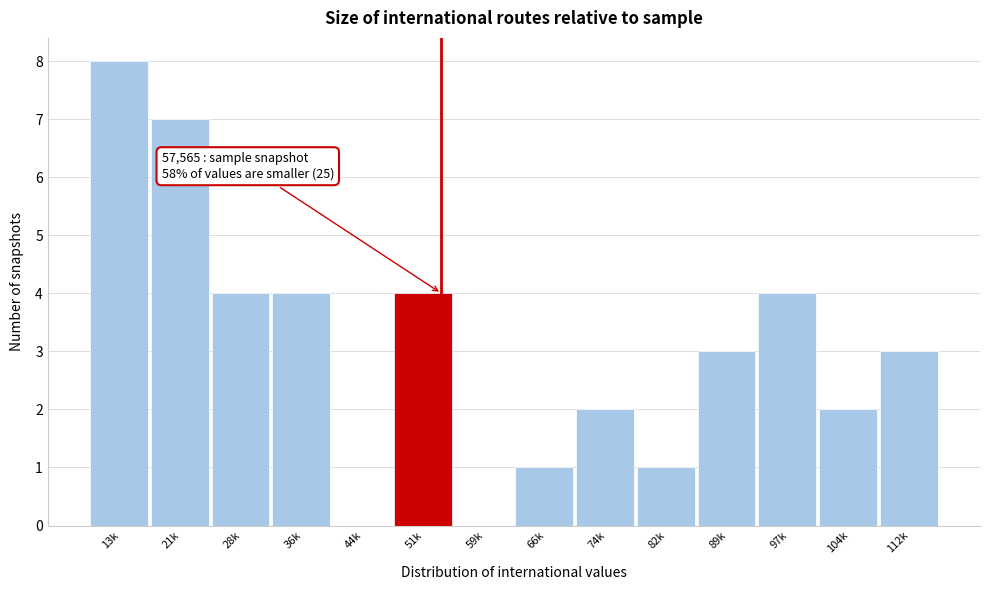

Reading right to left, transcribe all the data shown in this chart.

112k=3	104k=2	97k=4	89k=3	82k=1	74k=2	66k=1	59k=0	51k=4	44k=0	36k=4	28k=4	21k=7	13k=8